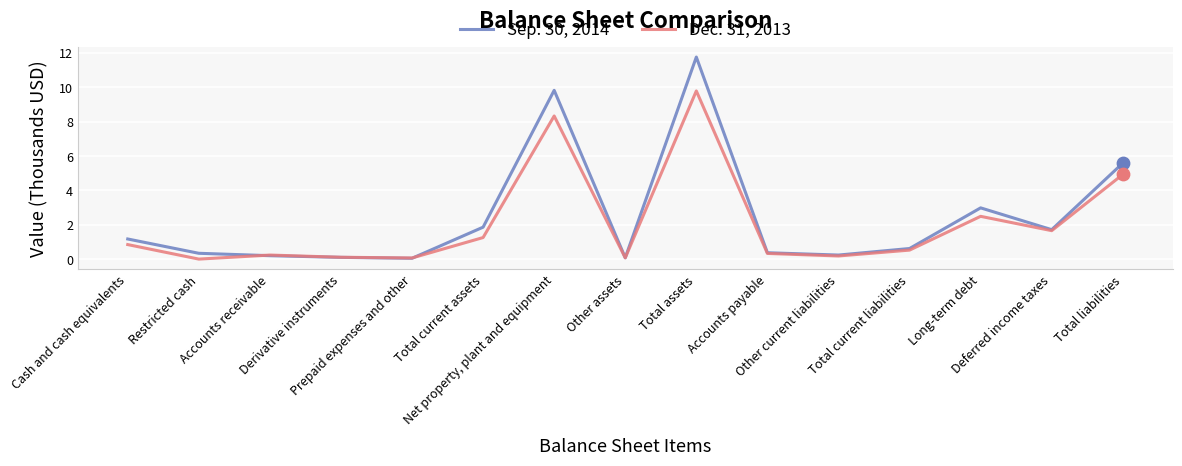

Is the value of Dec. 31, 2013 at Total assets greater than the value of Sep. 30, 2014 at Total current liabilities?

Yes